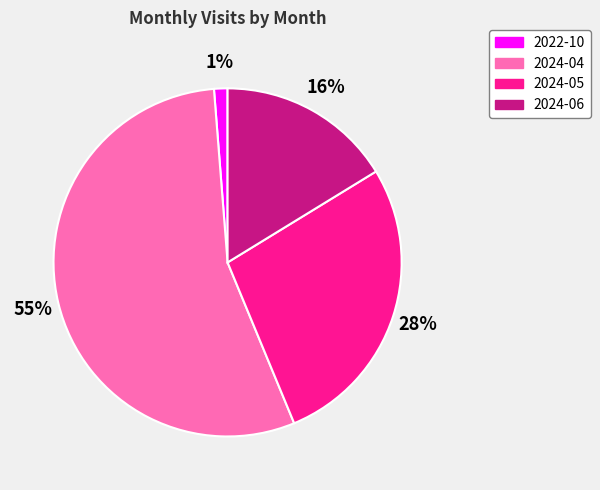

Which category accounts for the majority?

2024-04